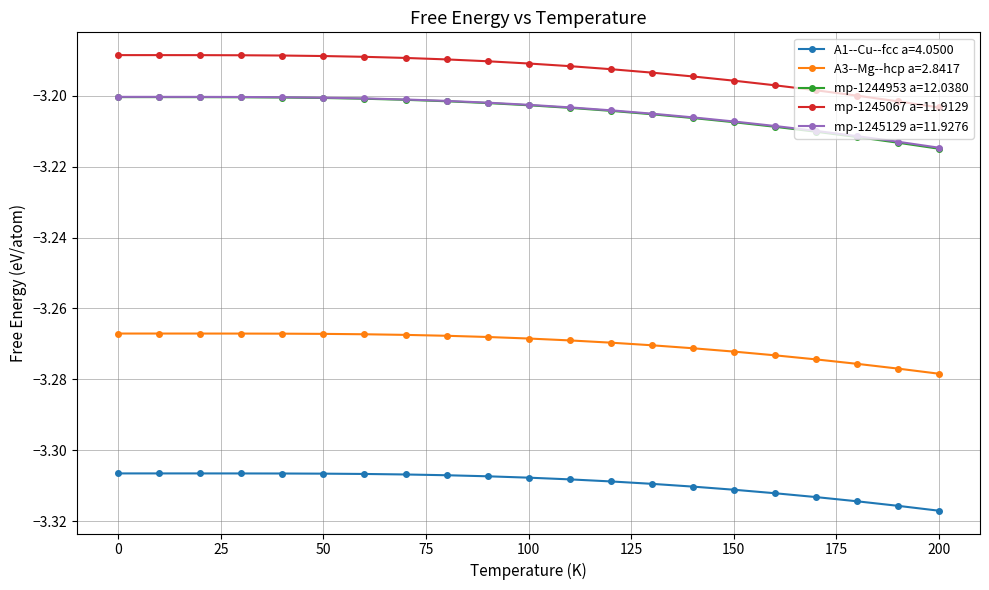

True or false: mp-1245067 a=11.9129 and A1--Cu--fcc a=4.0500 cross at least once.

False